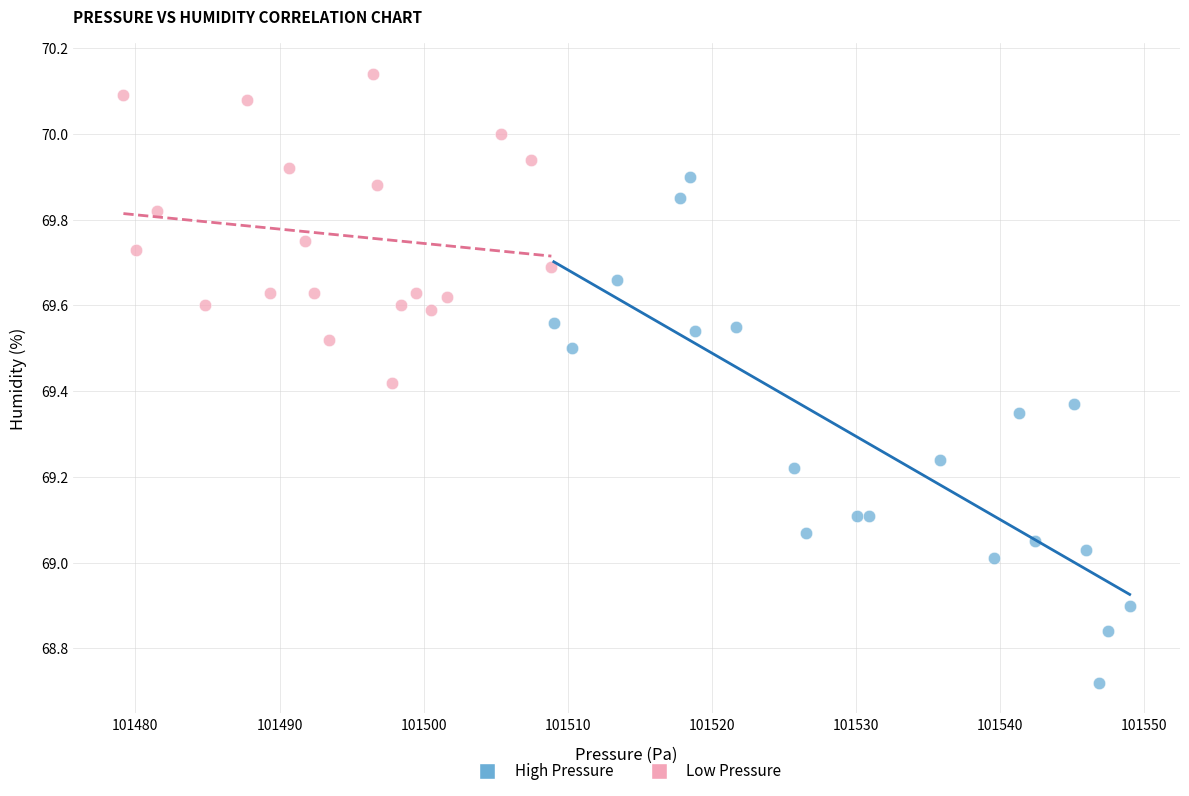

Which series has the largest Y range (max minus min)?

High Pressure